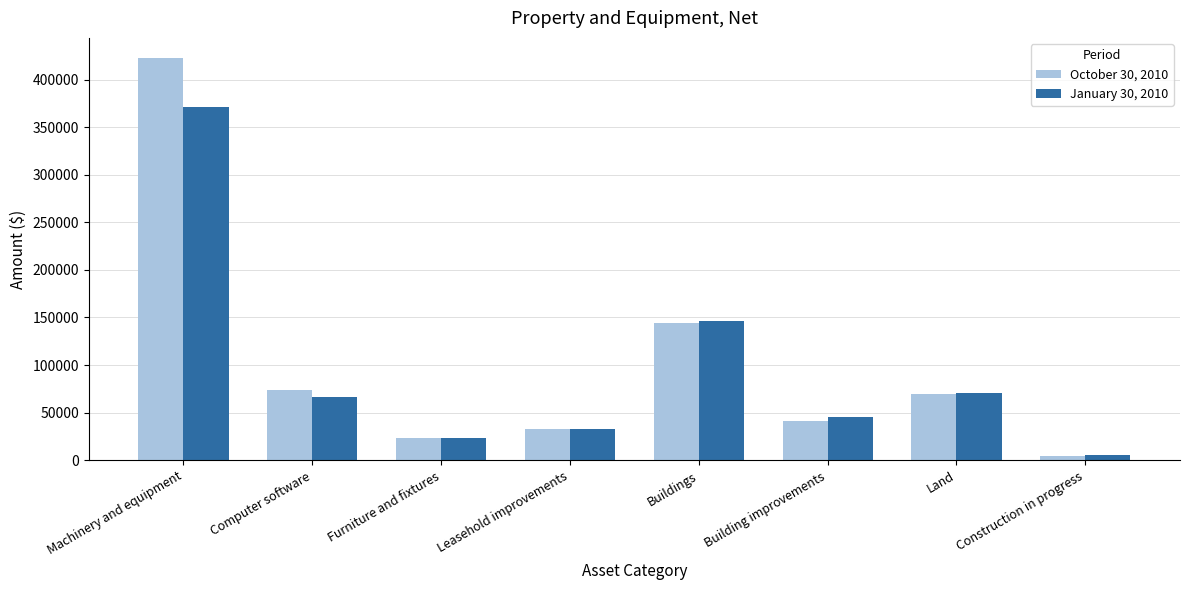

What is the lowest value of the October 30, 2010 series?

4925